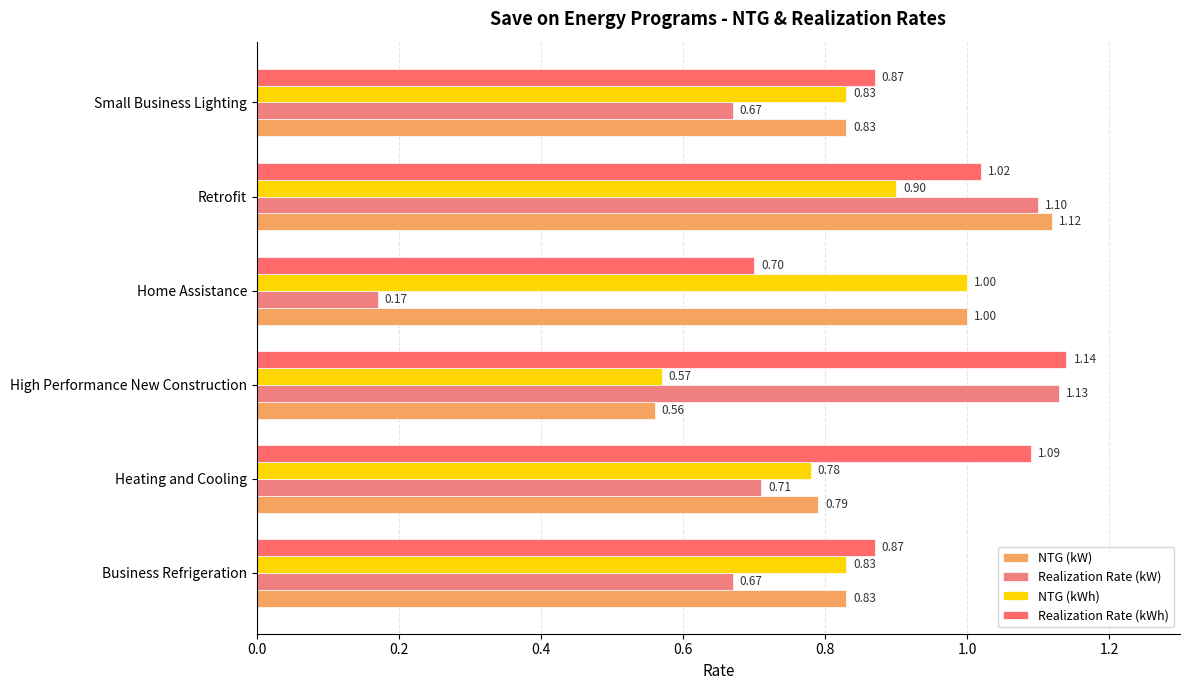

At which category does the chart reach its peak across all series?

High Performance New Construction